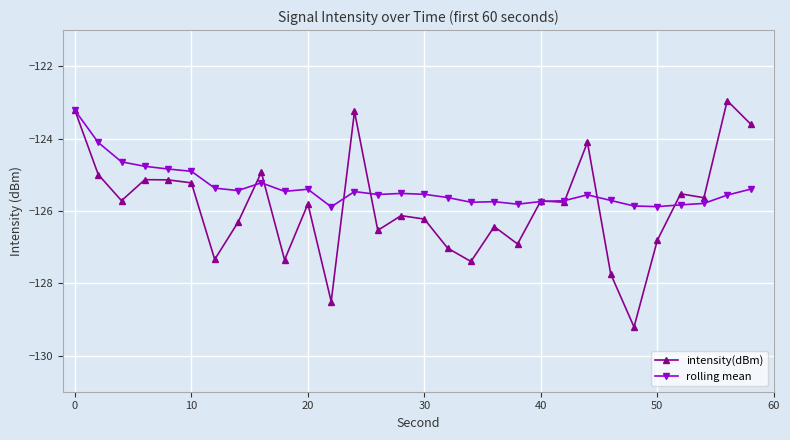

What is the average value of the rolling mean series?

-125.4